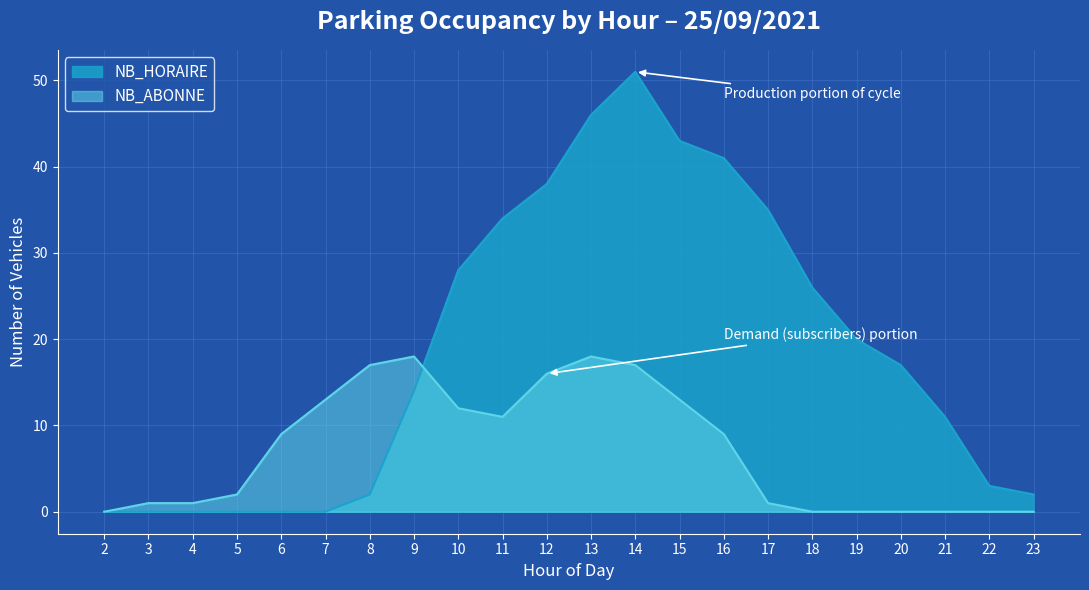

Which series changed the most between 5 and 18?

NB_HORAIRE